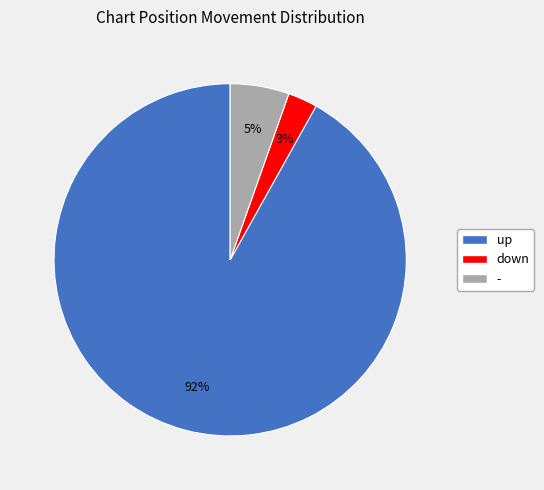

Combined, do up and down account for over 50%?

Yes